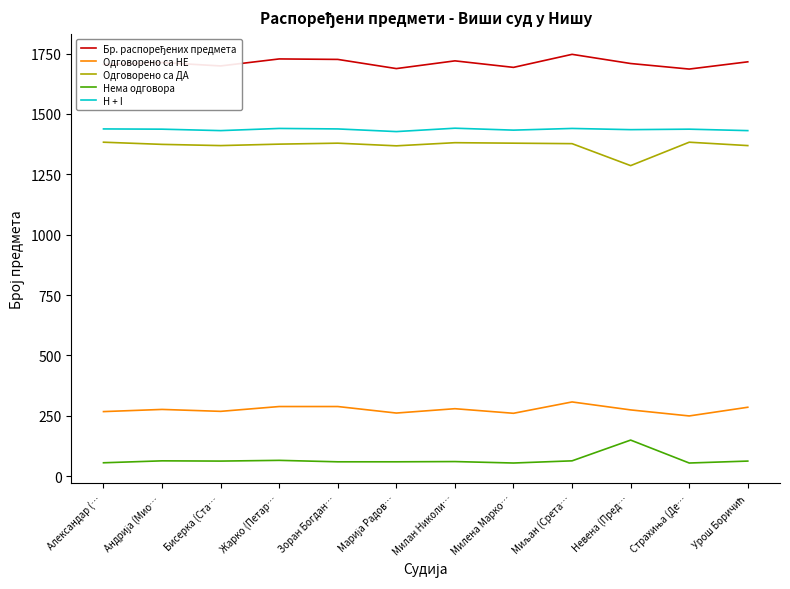

Is the value of Нема одговора at Бисерка (Ста… greater than the value of Одговорено са НЕ at Милан Николи…?

No